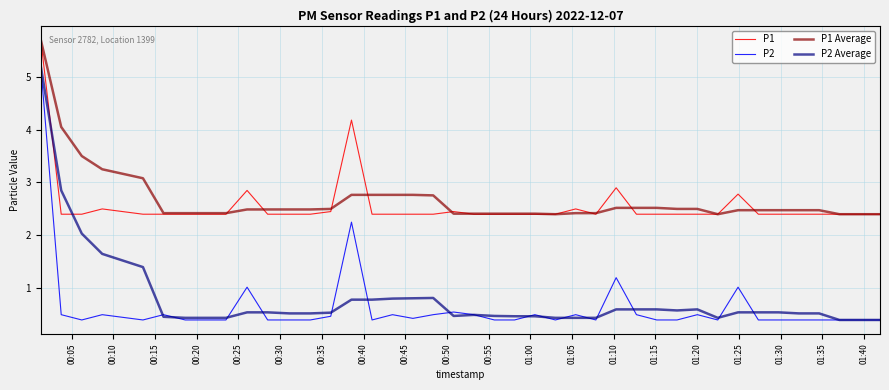

What is the lowest value of the P2 series?

0.4